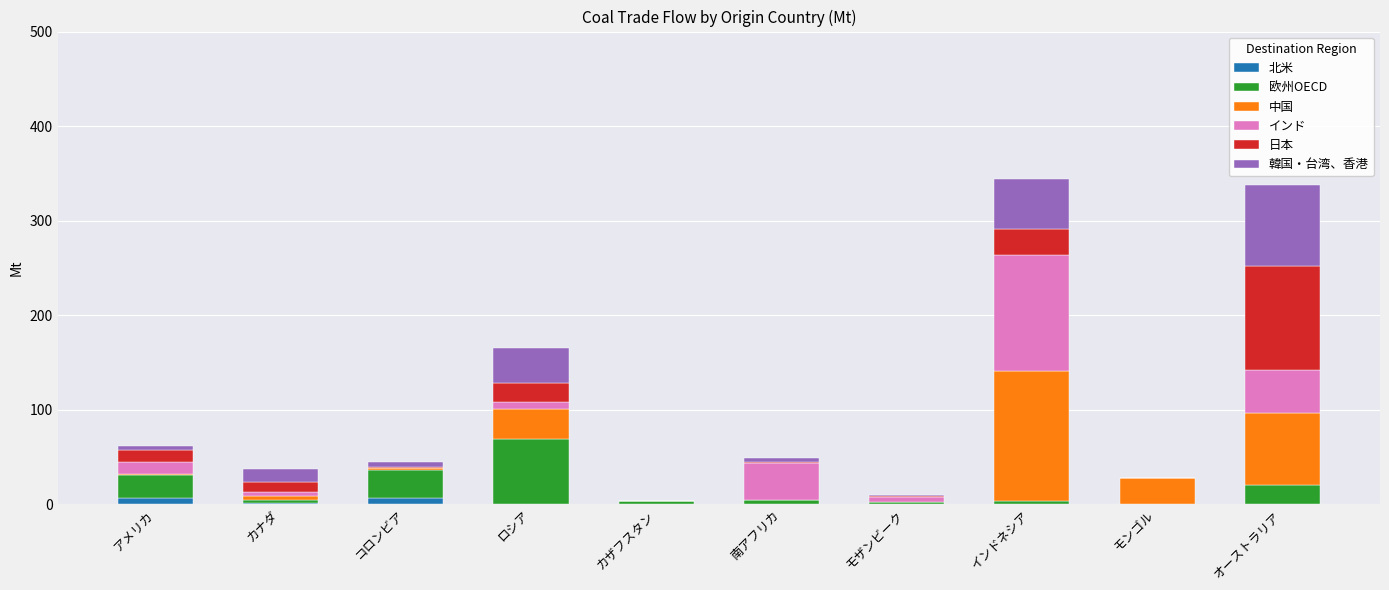

How many series are shown in this chart?

6